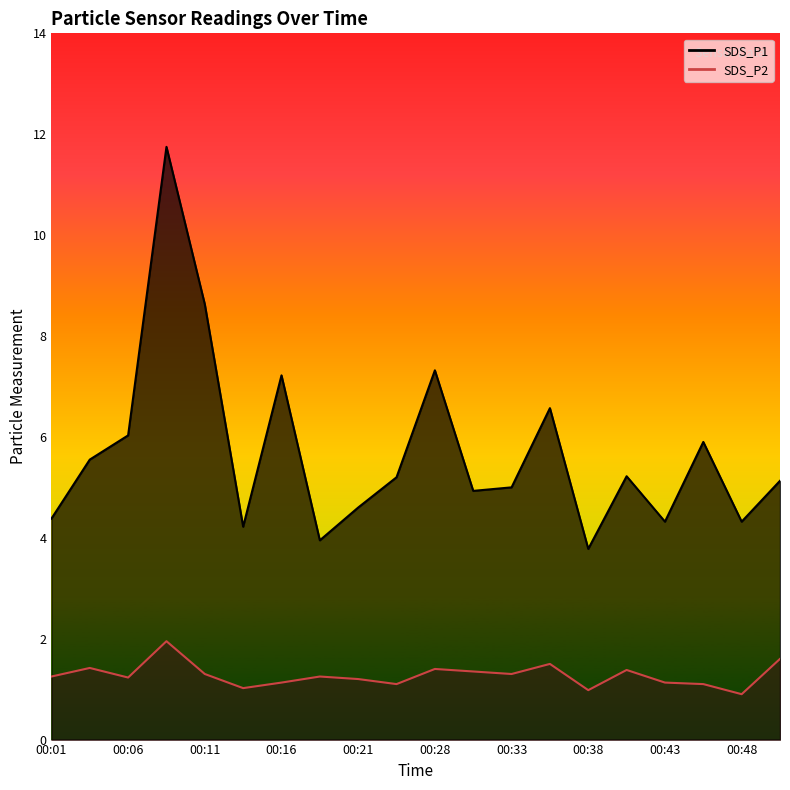

The SDS_P2 series shows 1.7 at 00:13. True or false?

False